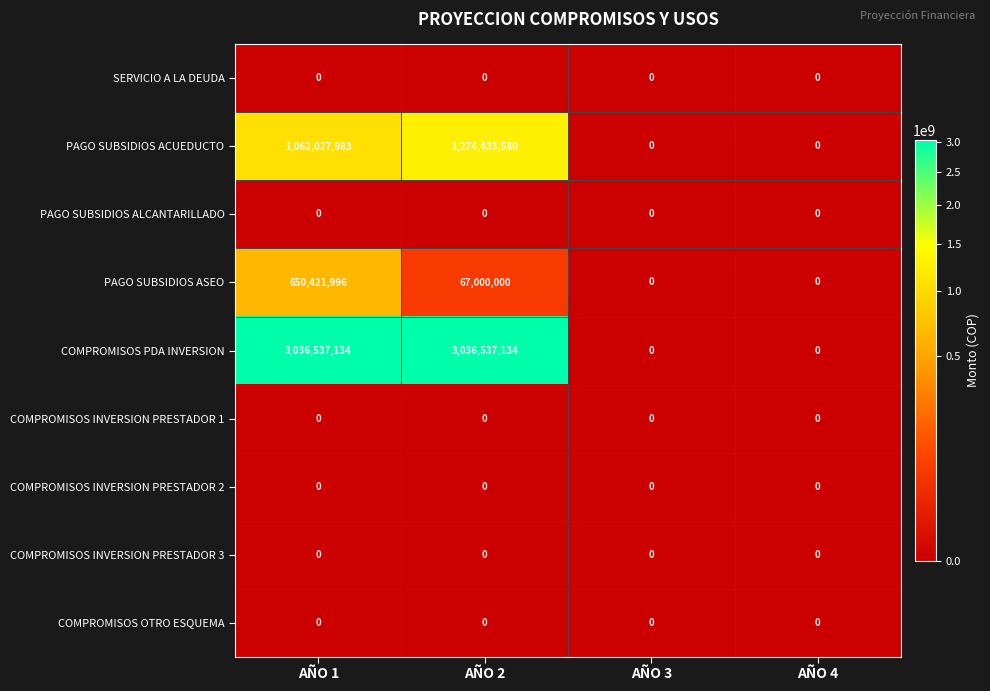

What is the maximum value shown in the chart?

3036537134